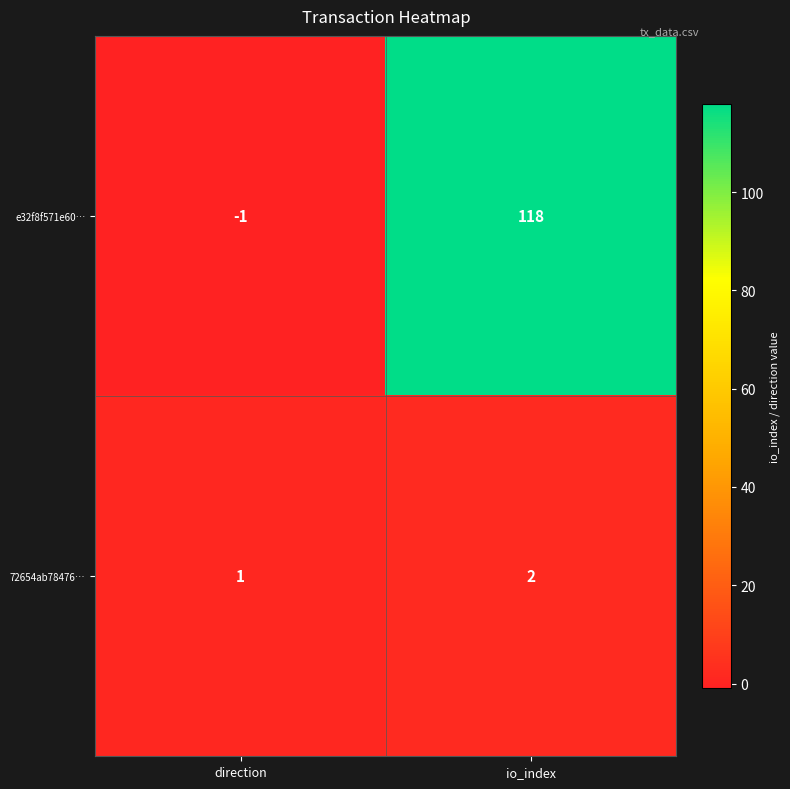

What is the difference between the maximum and minimum values in the e32f8f571e60… series?

119